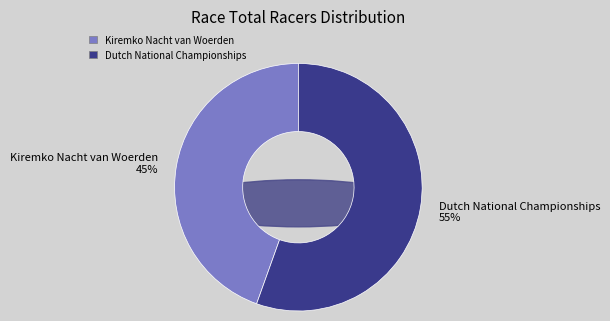

What is the ratio of the value at Kiremko Nacht van Woerden to the value at Dutch National Championships?

0.8